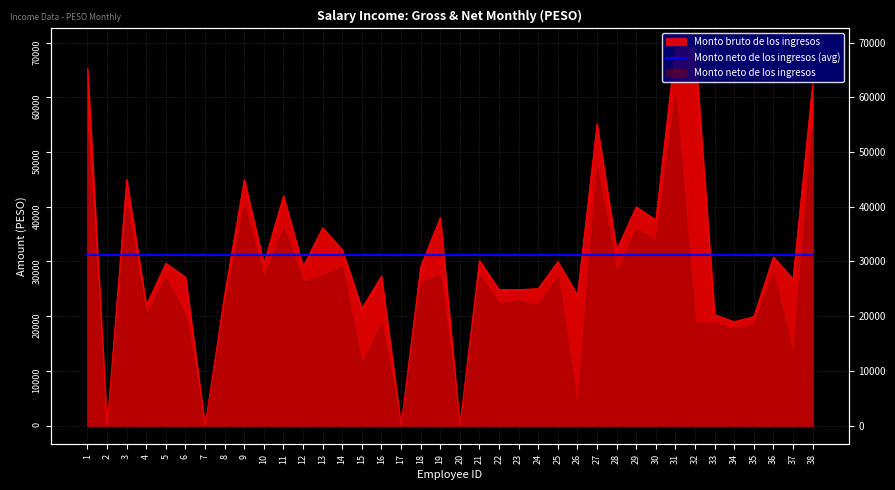

How many points are lower than both their immediate neighbors (excluding endpoints)?

14